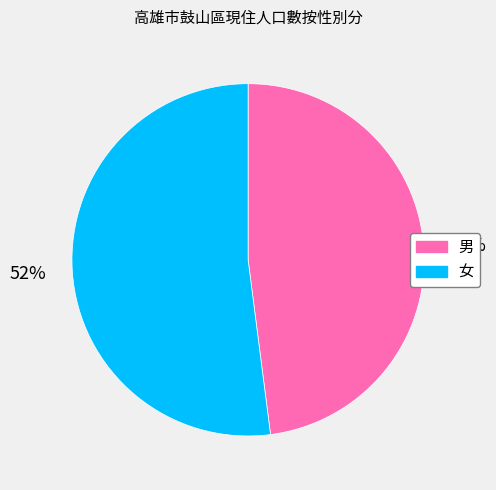

Does any single category account for the majority?

Yes